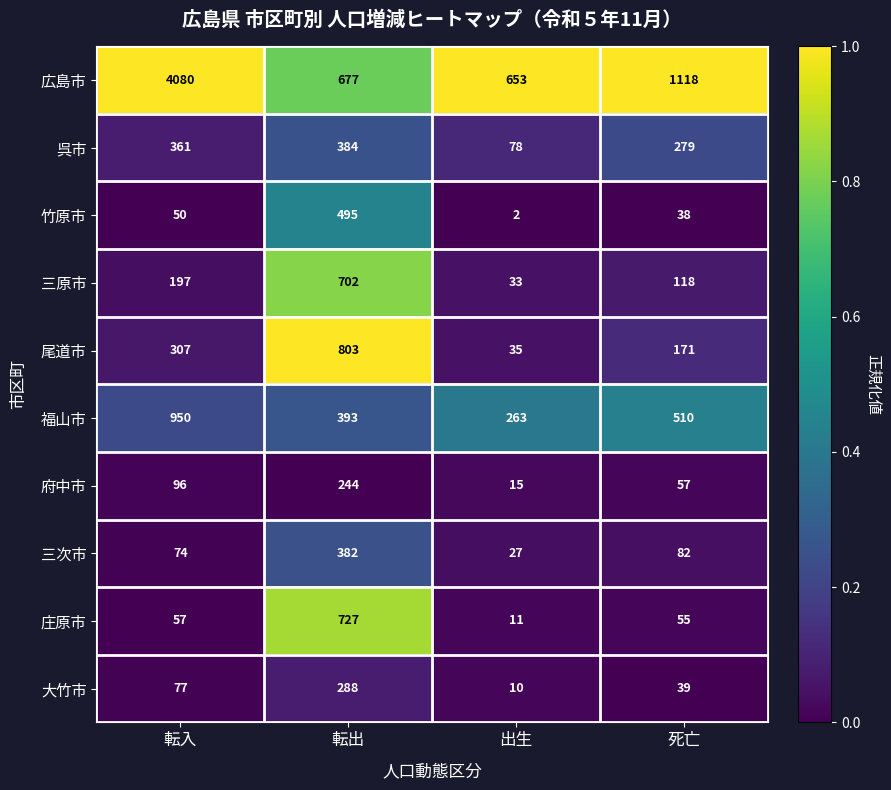

Which label corresponds to the smallest value in the chart?

出生